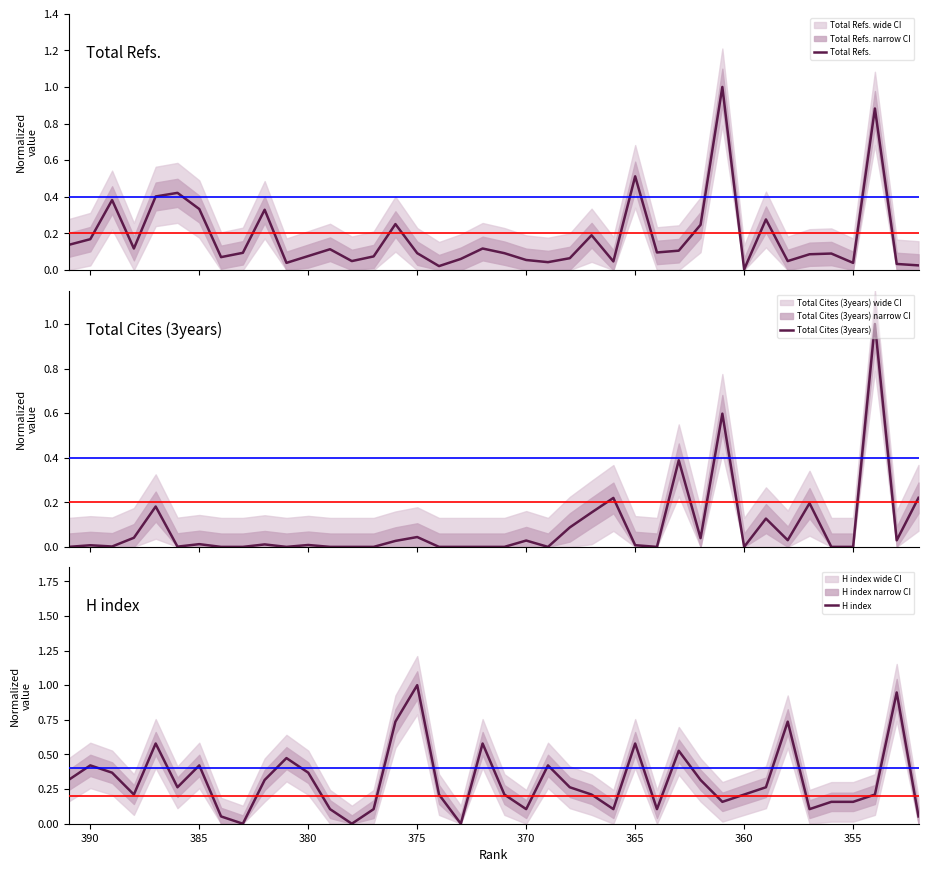

Is the value of H index at 25 greater than the value of Total Refs. at 23?

Yes